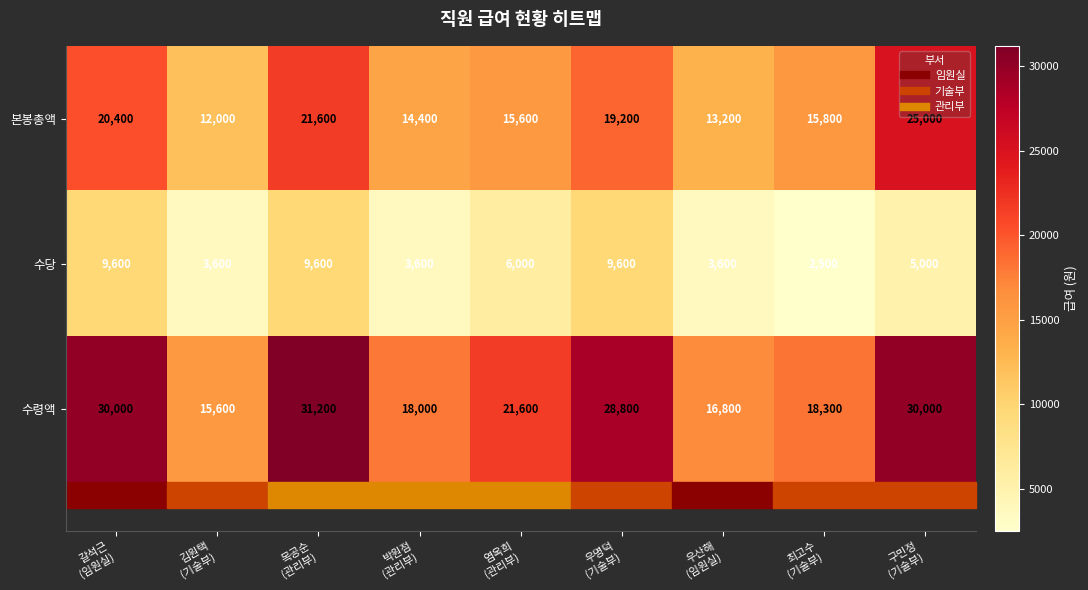

What is the sum of all 수당 values?

53100